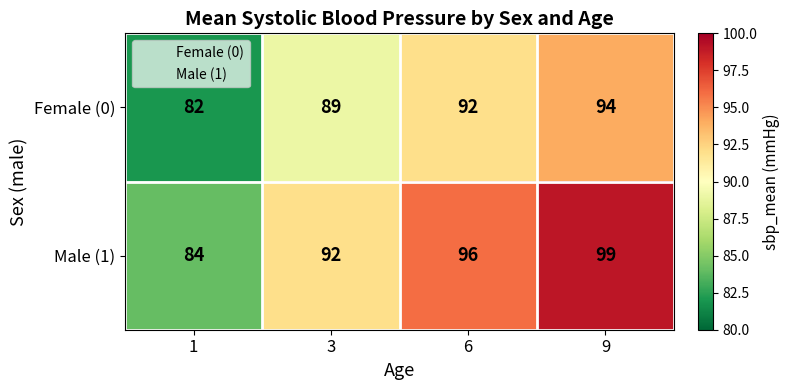

At 6, list the series in order from smallest to largest.

Female (0), Male (1)